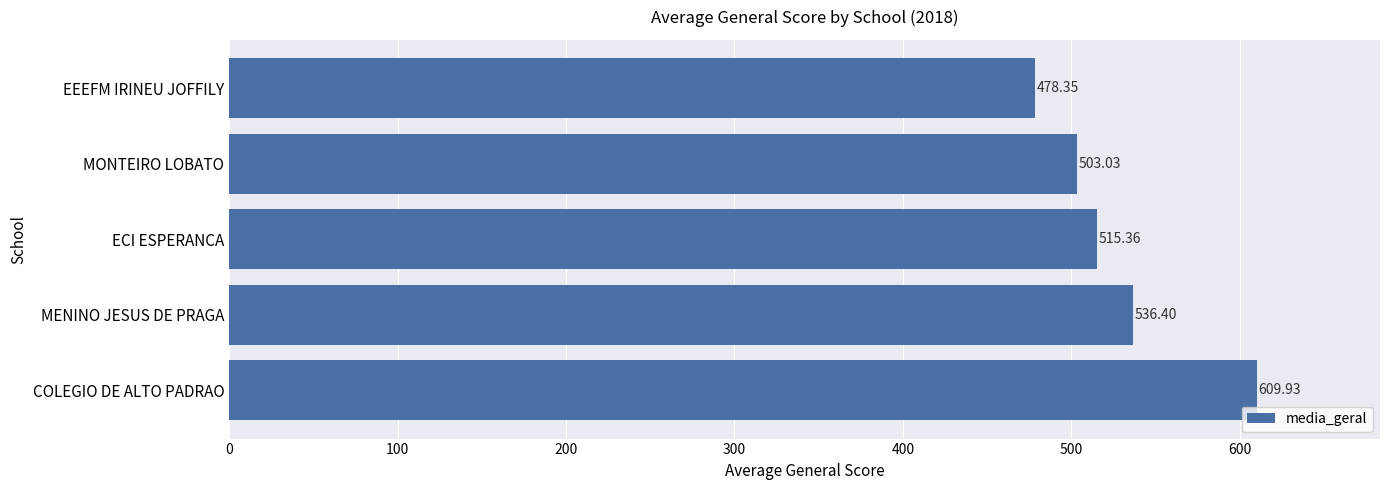

Which label corresponds to the largest value in the chart?

COLEGIO DE ALTO PADRAO